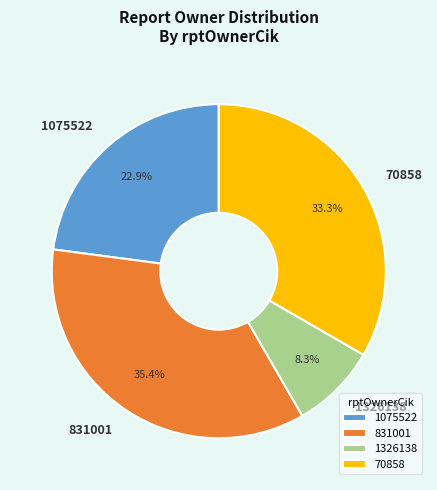

Approximately how many times larger is the value at 831001 compared to 1075522?

1.5